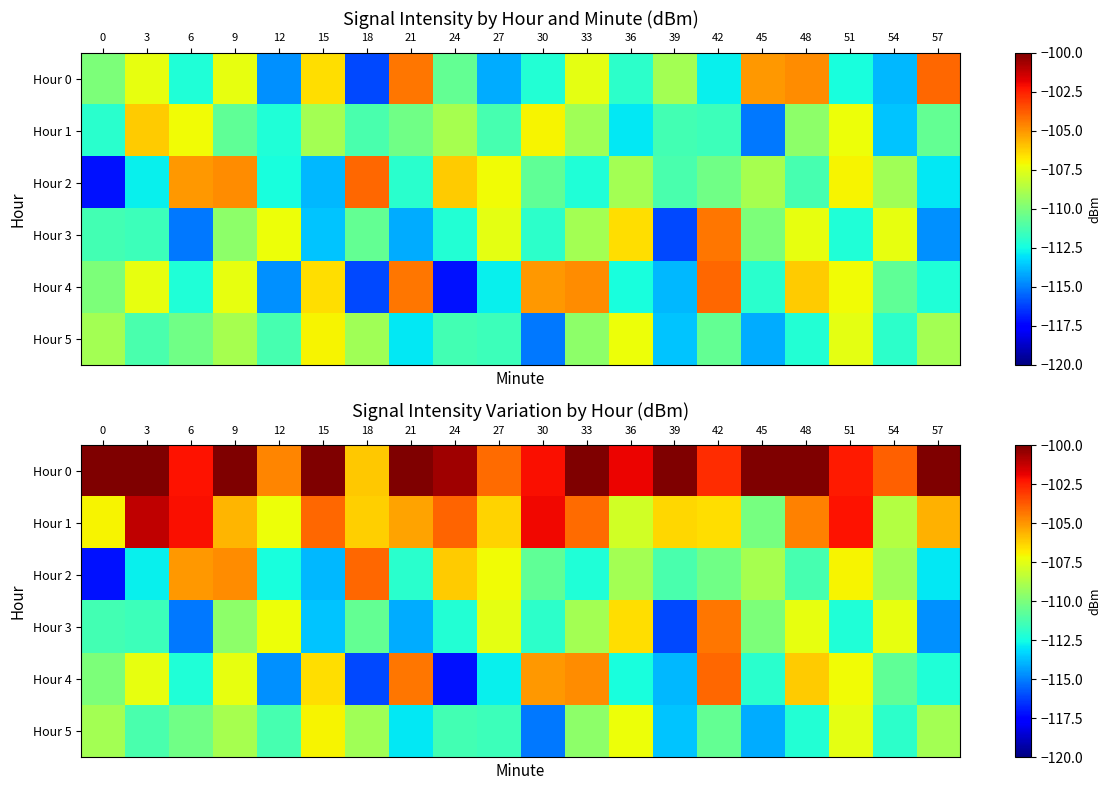

What is the approximate value of Hour 3 at 42?

-104.3